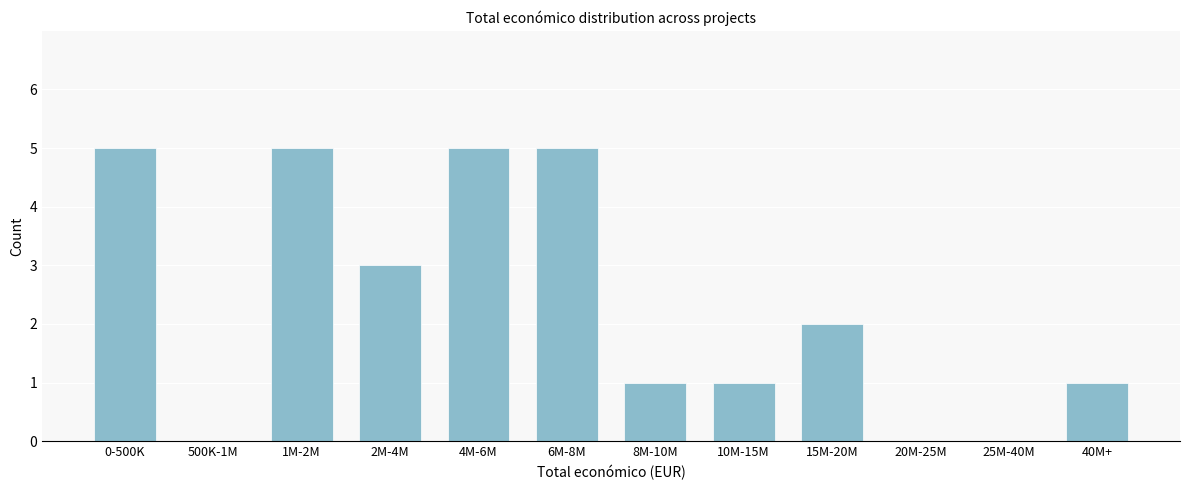

Reading left to right, what are all the values shown in this chart?

0-500K=5	500K-1M=0	1M-2M=5	2M-4M=3	4M-6M=5	6M-8M=5	8M-10M=1	10M-15M=1	15M-20M=2	20M-25M=0	25M-40M=0	40M+=1